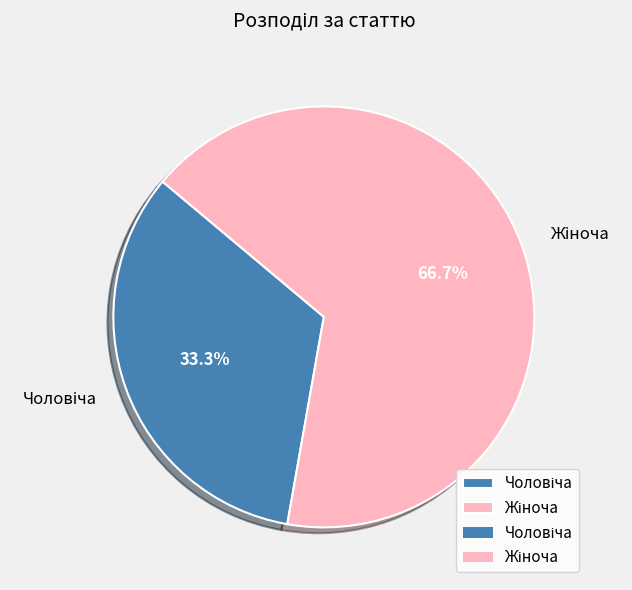

Does any single category account for the majority?

Yes